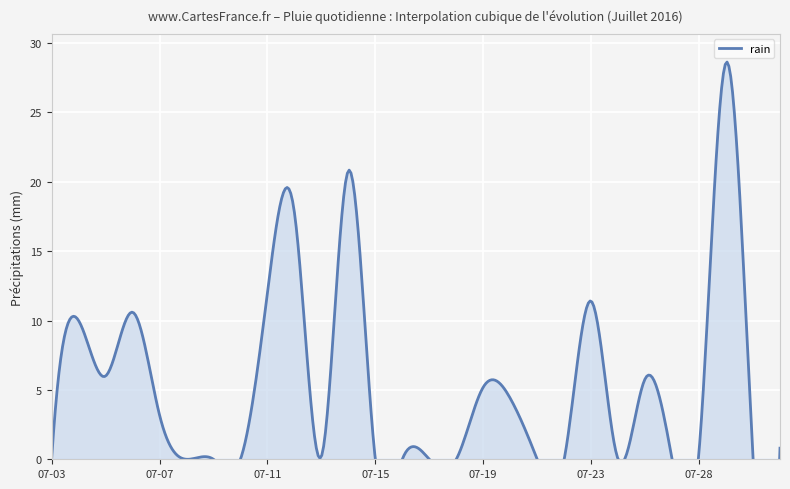

Reading left to right, what are all the values shown in this chart?

0.0	10.0	6.0	10.6	3.2	0.0	0.0	0.0	12.0	17.8	0.2	20.8	0.0	0.0	0.0	0.0	5.2	4.4	0.0	0.0	11.4	0.0	5.8	0.0	0.6	28.6	0.0	0.8